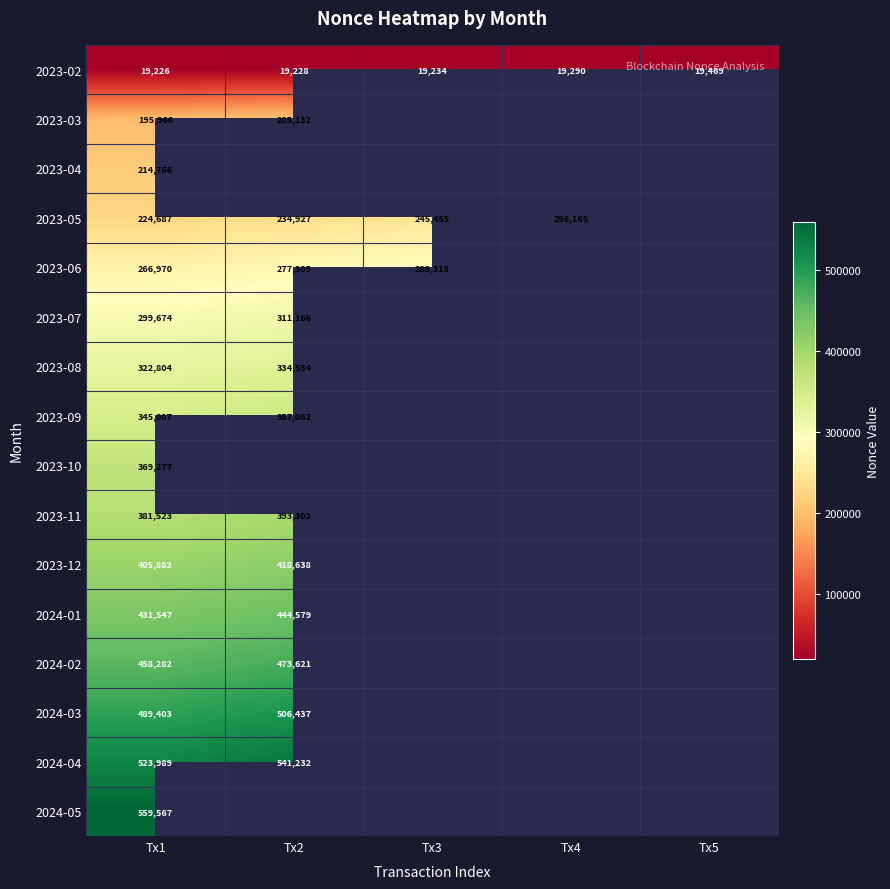

How many series are shown in this chart?

16